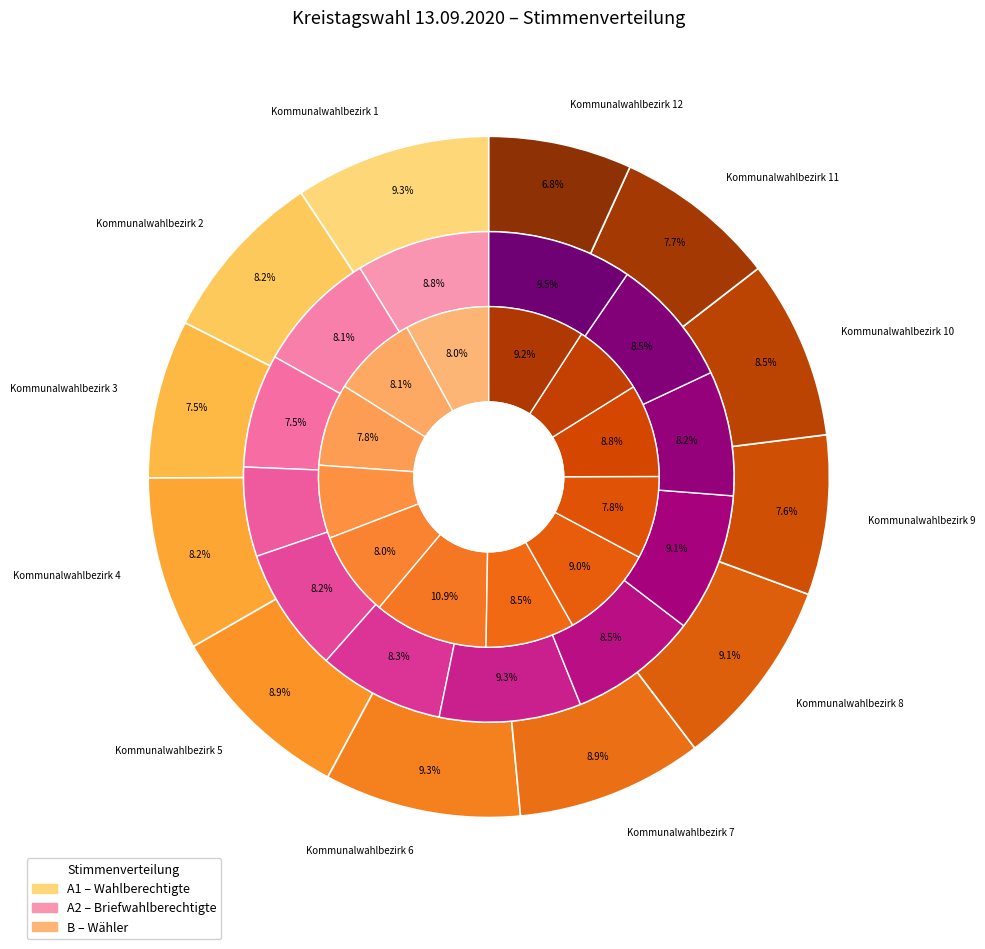

How much of the chart is everything except Kommunalwahlbezirk 11?

92.3%